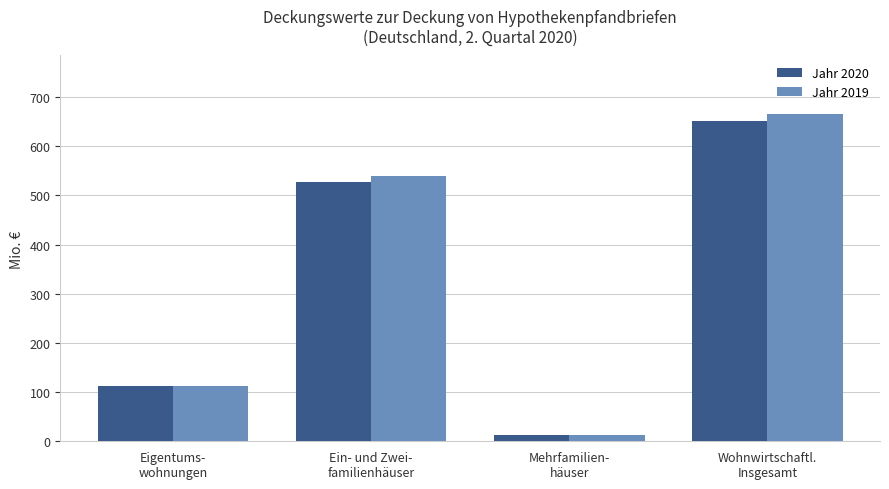

What is the difference between the Jahr 2020 values at Mehrfamilien-
häuser and Eigentums-
wohnungen?

99.9